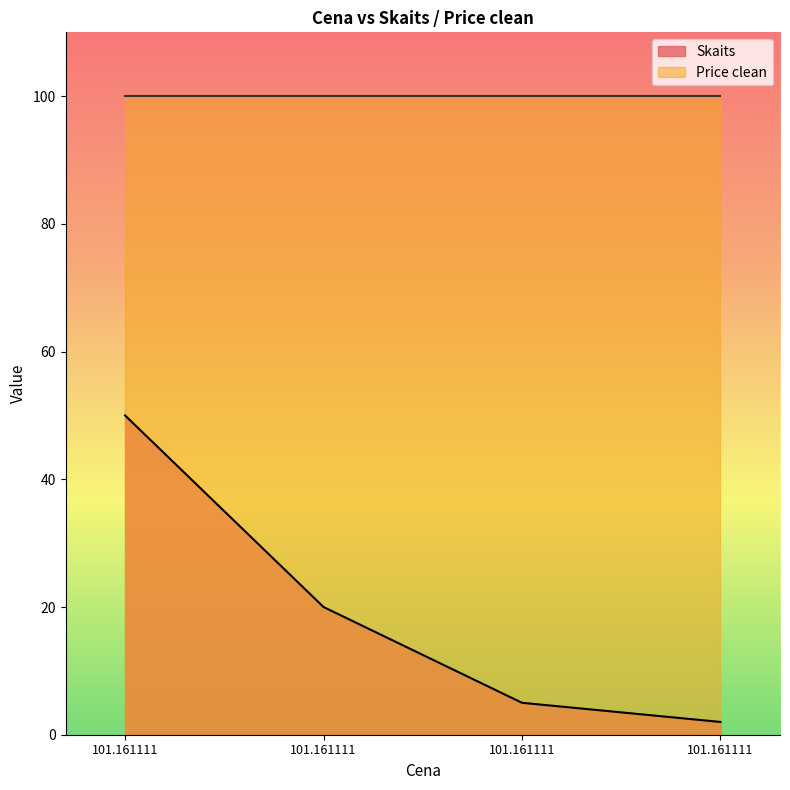

List the labels in order of value, smallest first.

101.161111, 101.161111, 101.161111, 101.161111